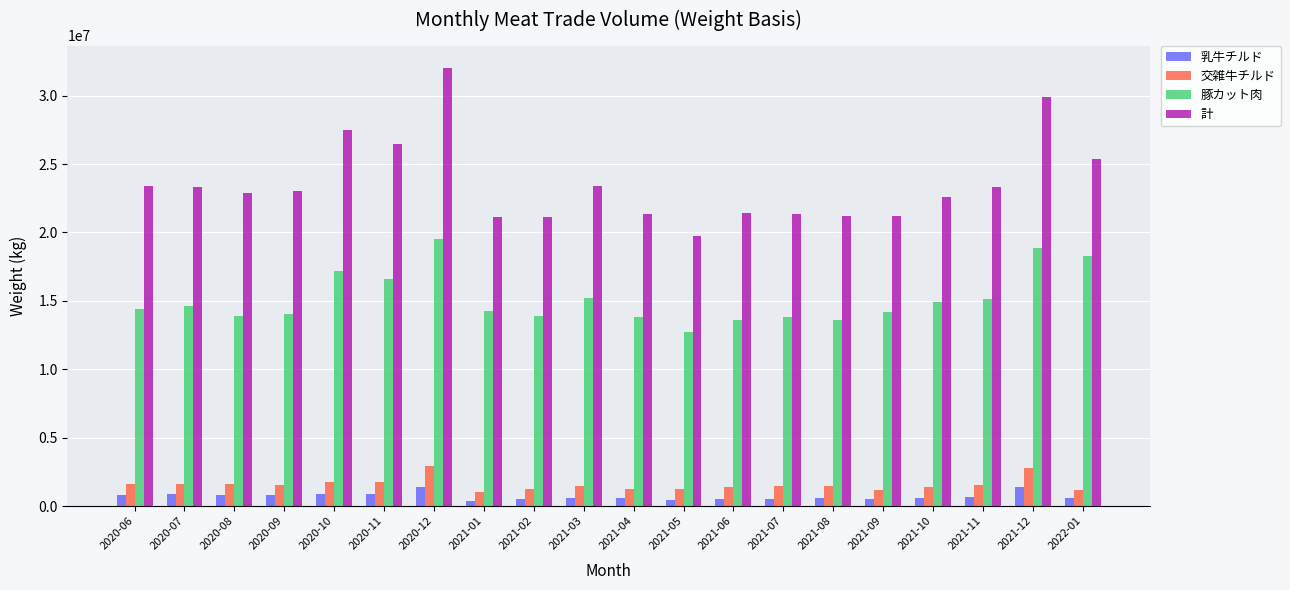

What is the spread (max minus min) of values at 2021-04?

20778615